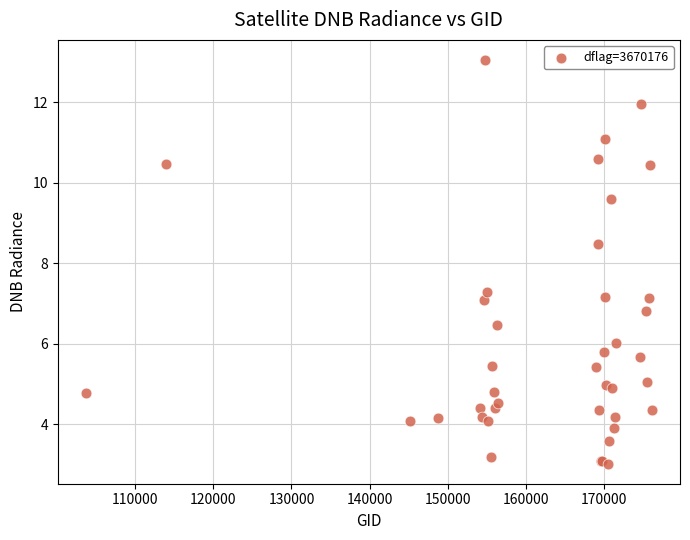

What Y value in the scatter plot is closest to 8?

8.5